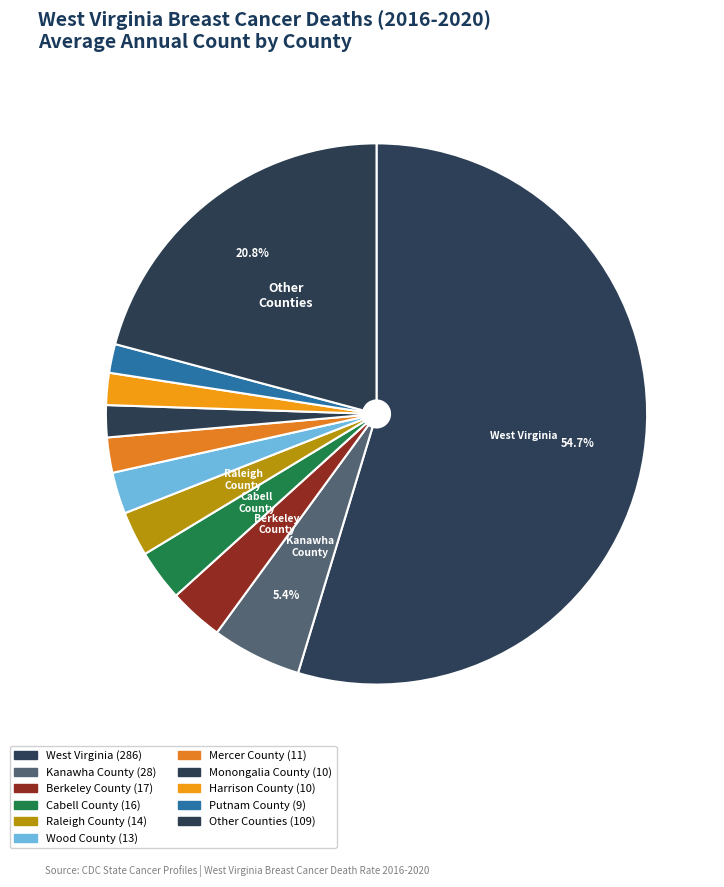

Does any single category account for the majority?

Yes